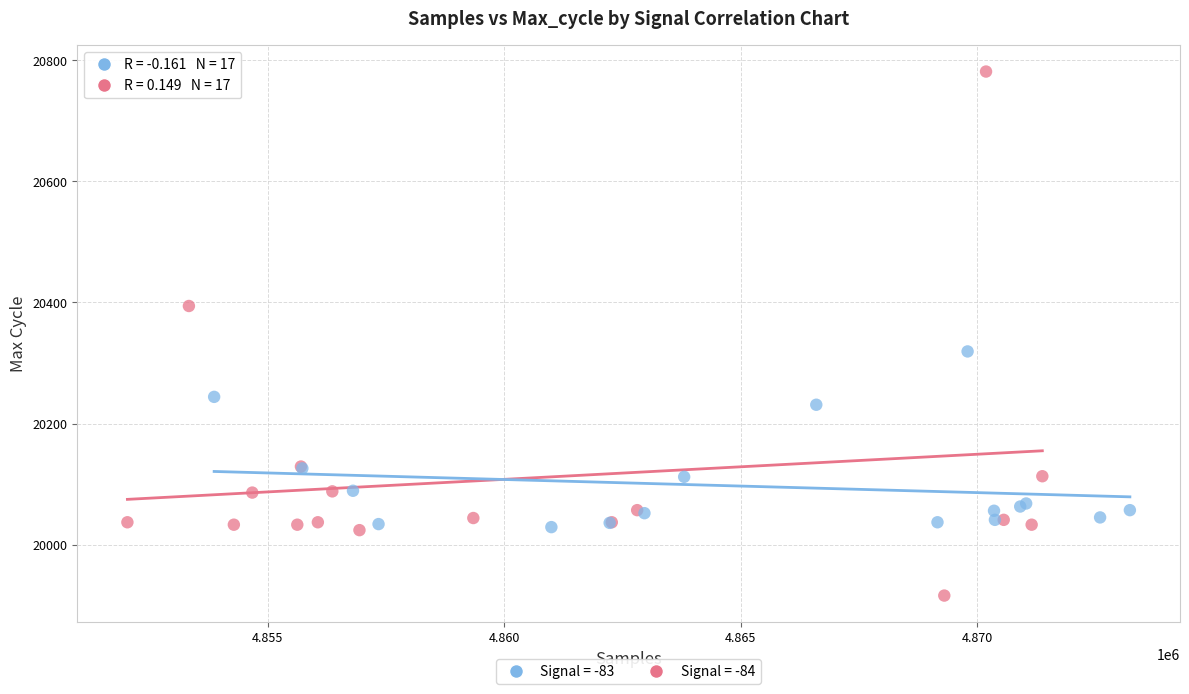

Which series reaches the maximum Y coordinate?

Signal = -84